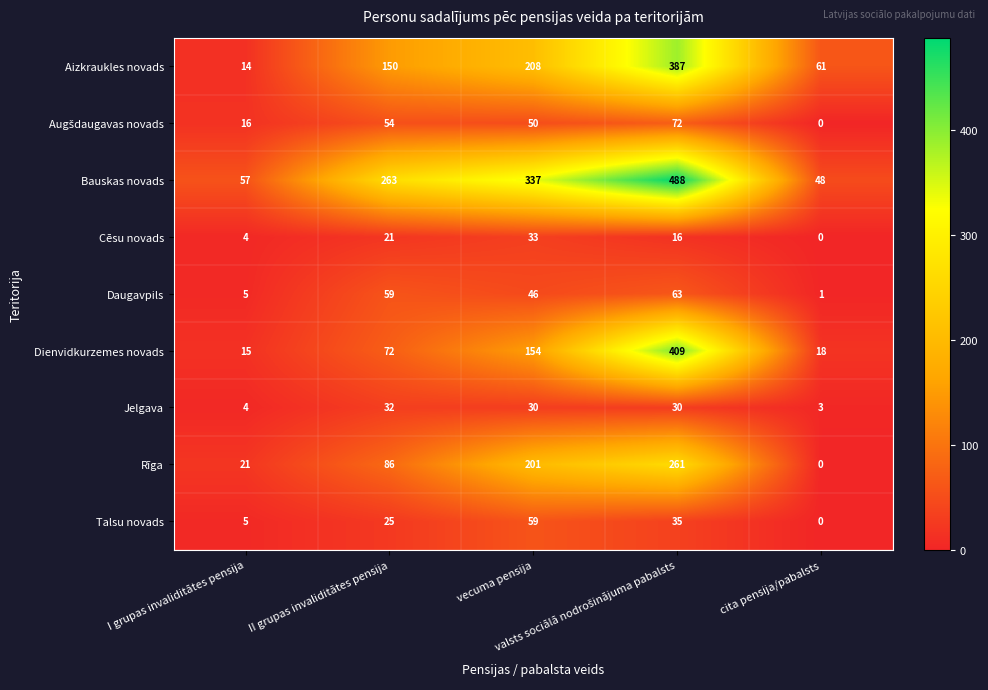

Which series has the largest total across all categories?

Bauskas novads